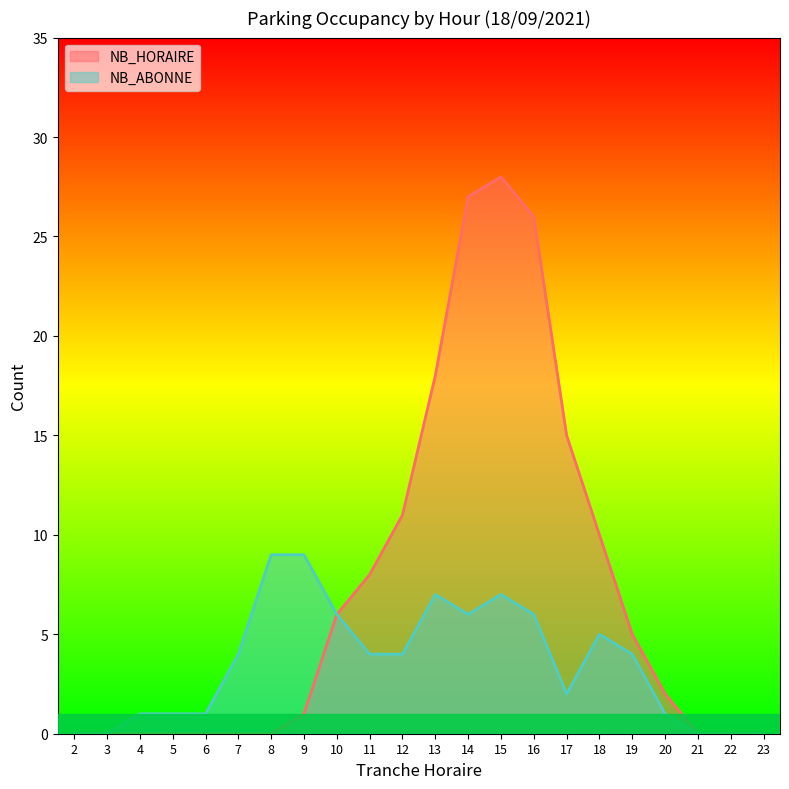

How many values in the NB_ABONNE series exceed 4?

8